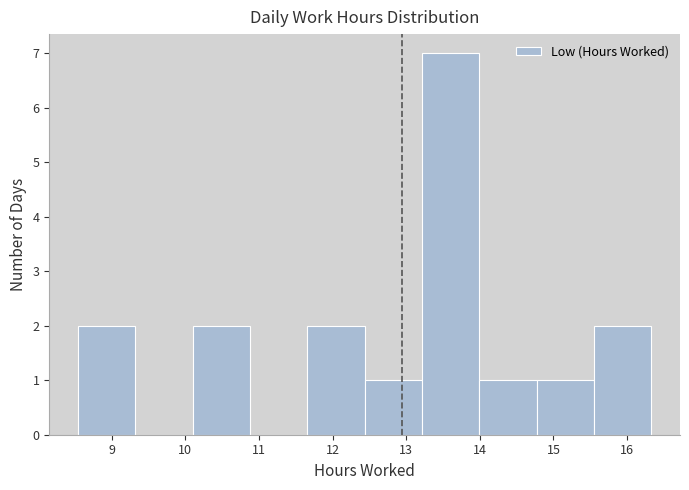

Which range on the x-axis has the tallest bar?

13.2 to 14.0